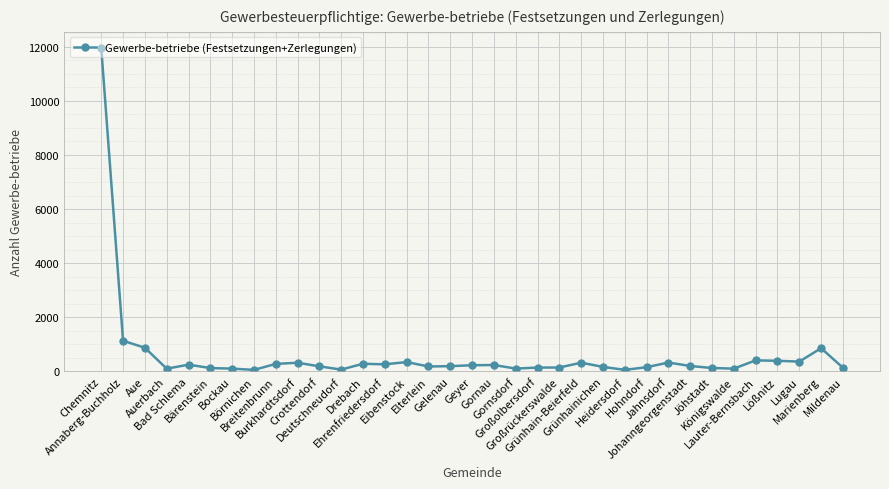

What is the sum of all values?

21113